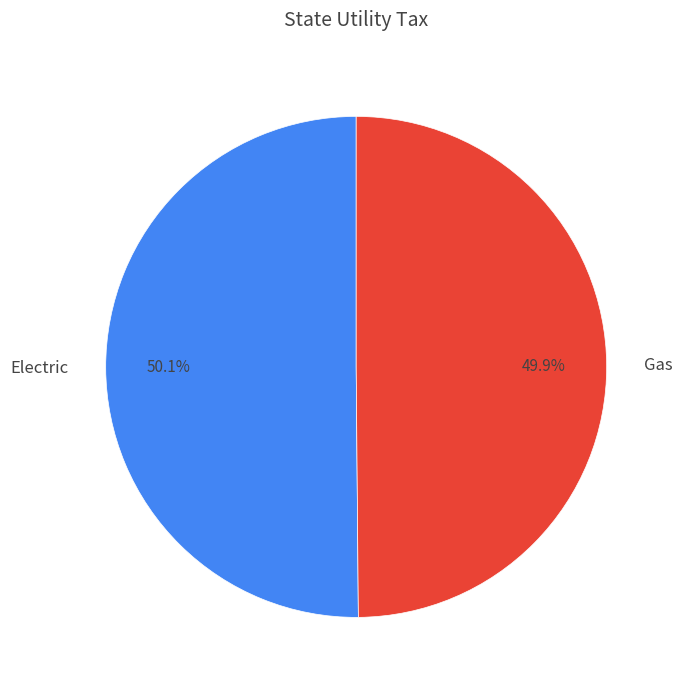

The Gas slice represents 61% of the pie. True or false?

False